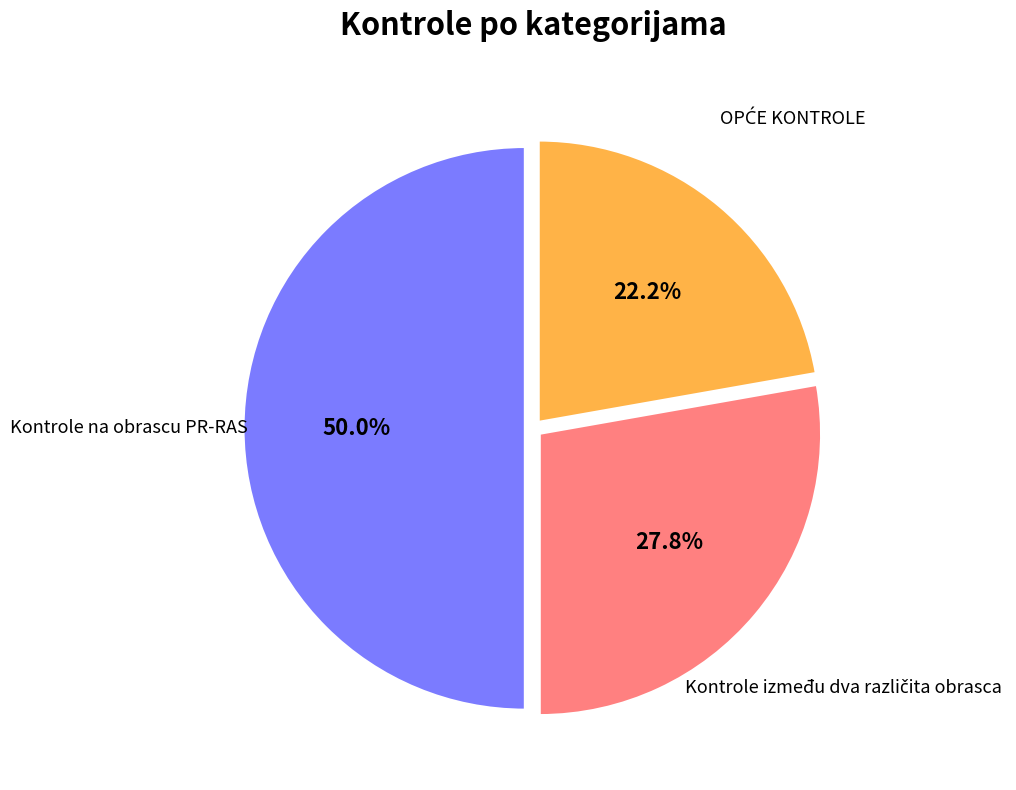

Which category has the smallest portion of the pie?

OPĆE KONTROLE